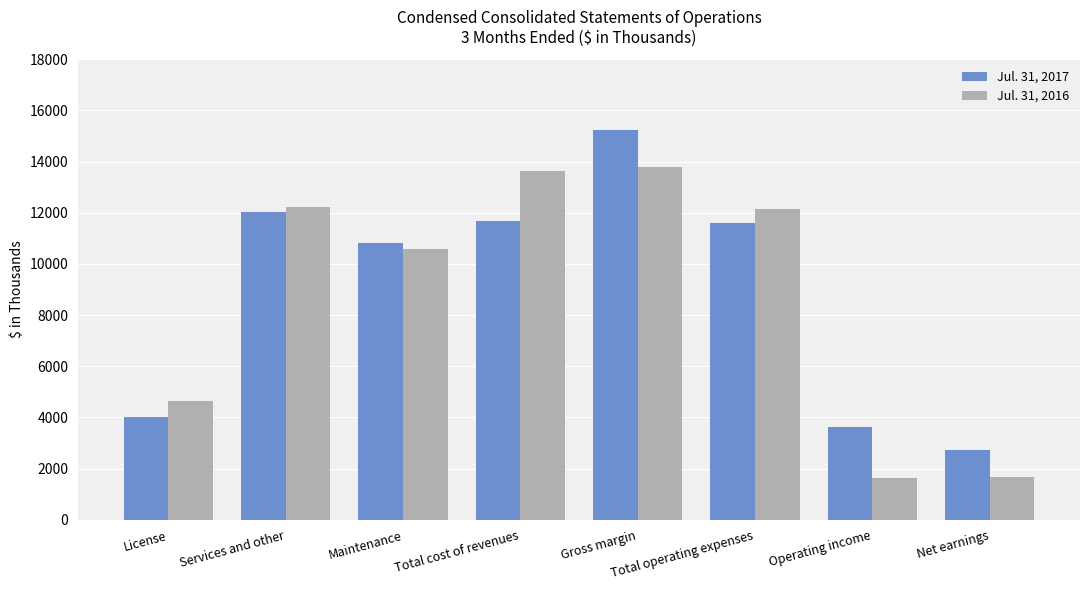

What is the sum of all Jul. 31, 2017 values?

71722